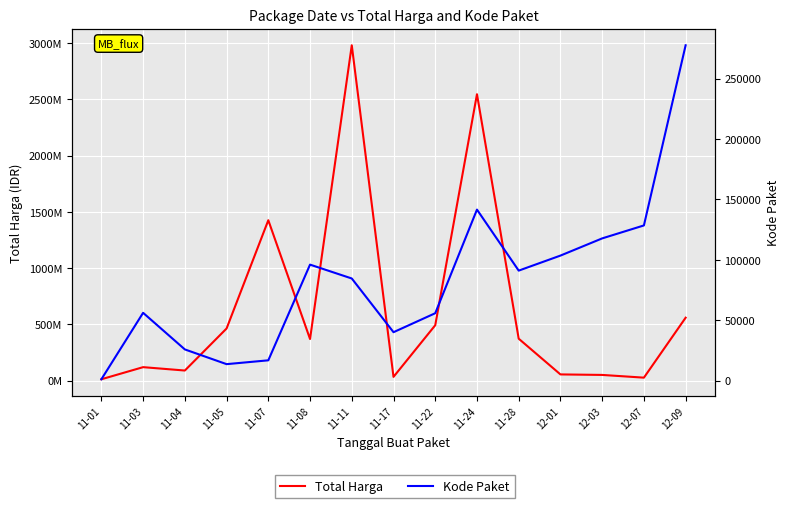

Count the number of data series in this chart.

2